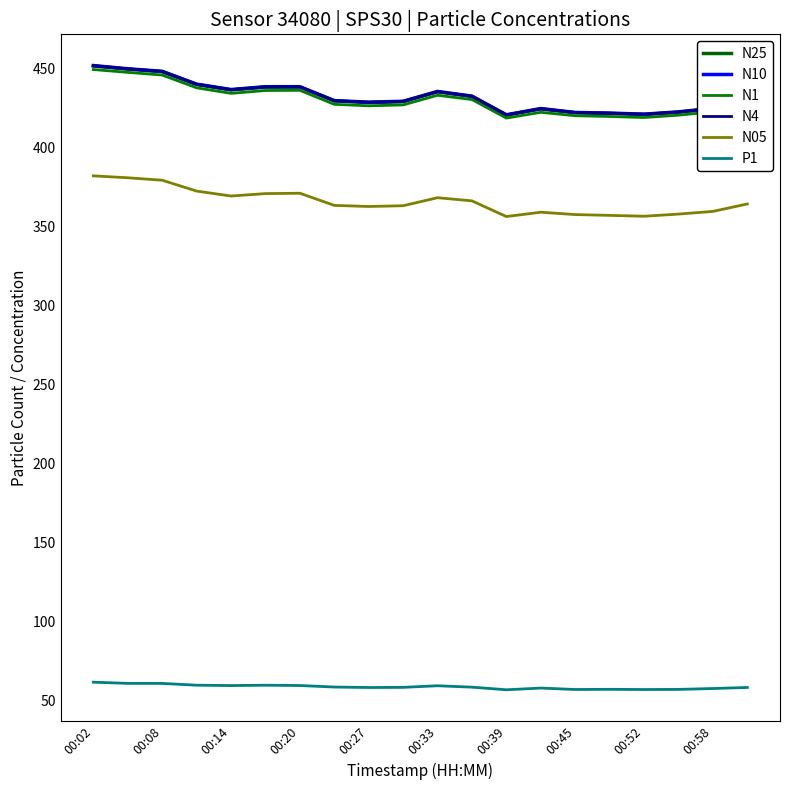

True or false: N4 and N10 cross at least once.

False